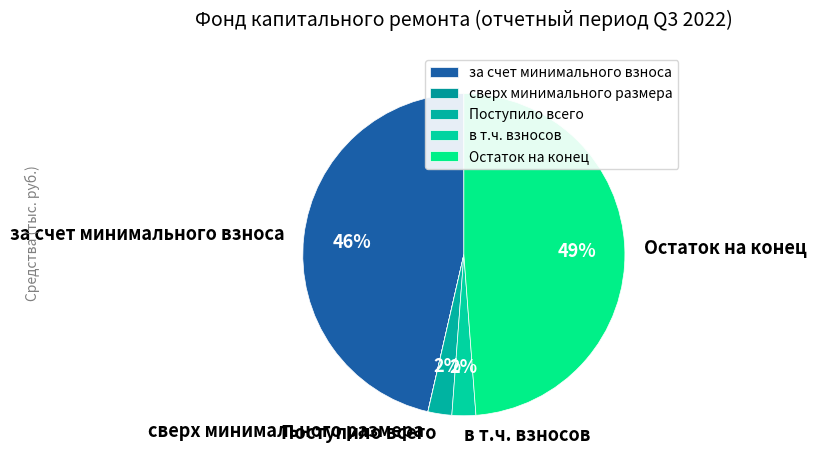

Do Поступило всего and за счет минимального взноса together represent more than half of the pie?

No